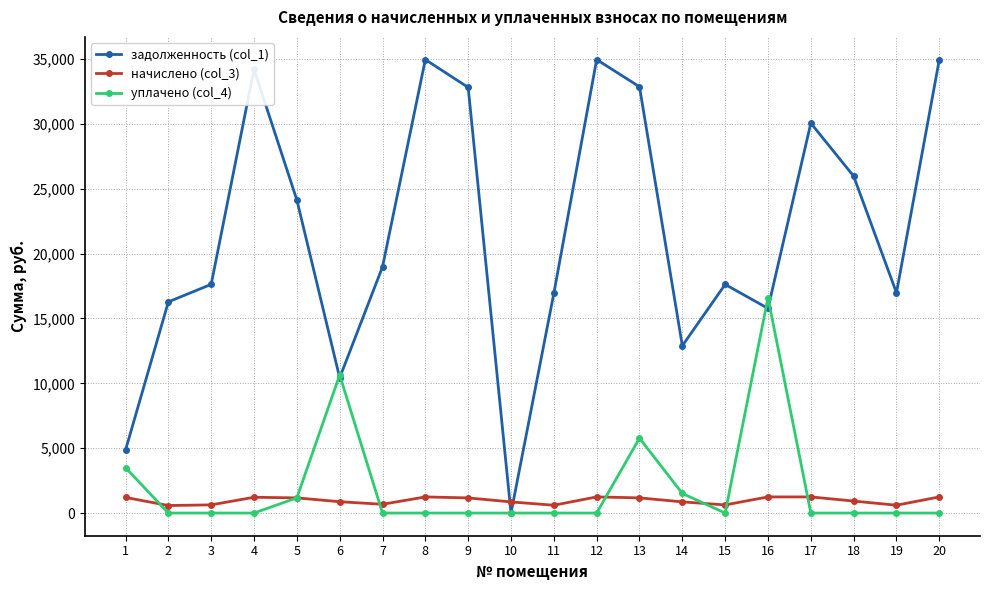

How many lines are shown in the chart?

3